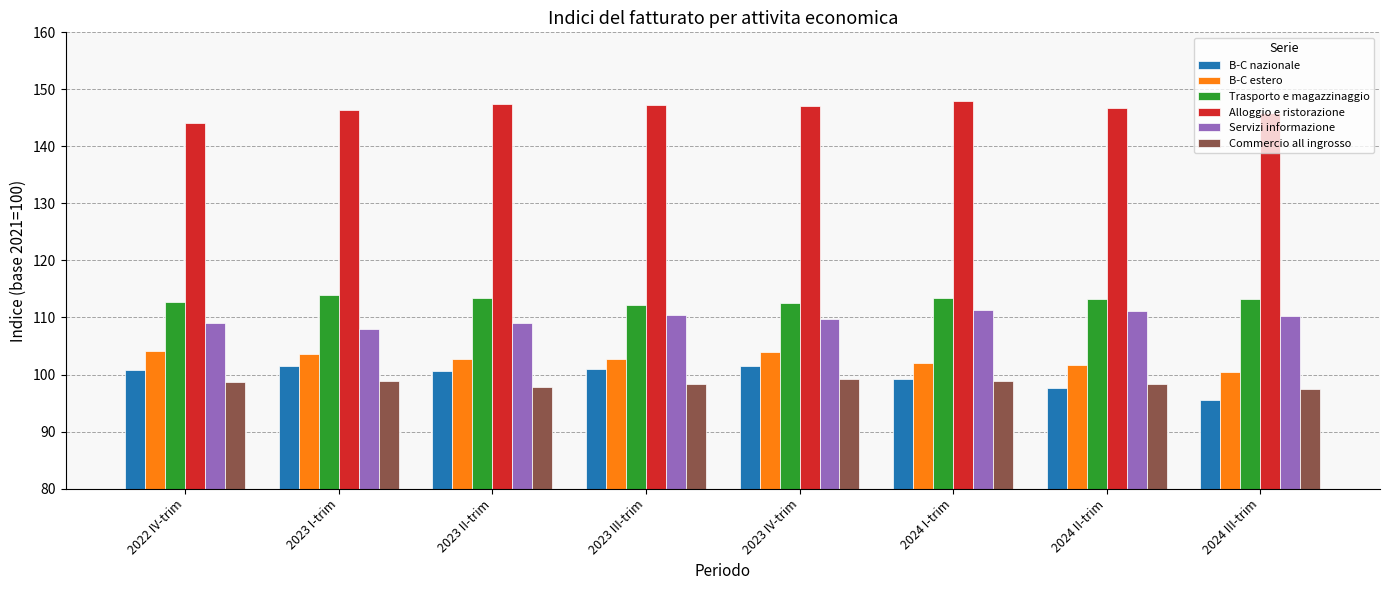

What is the total value across all series at 2023 IV-trim?

674.0